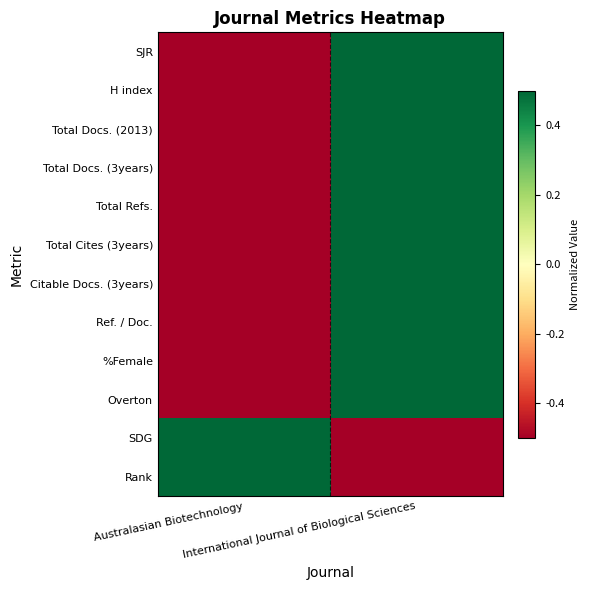

List the series in order of their peak value, lowest first.

SJR, H index, Total Docs. (2013), Total Docs. (3years), Total Refs., Total Cites (3years), Citable Docs. (3years), Ref. / Doc., %Female, Overton, SDG, Rank